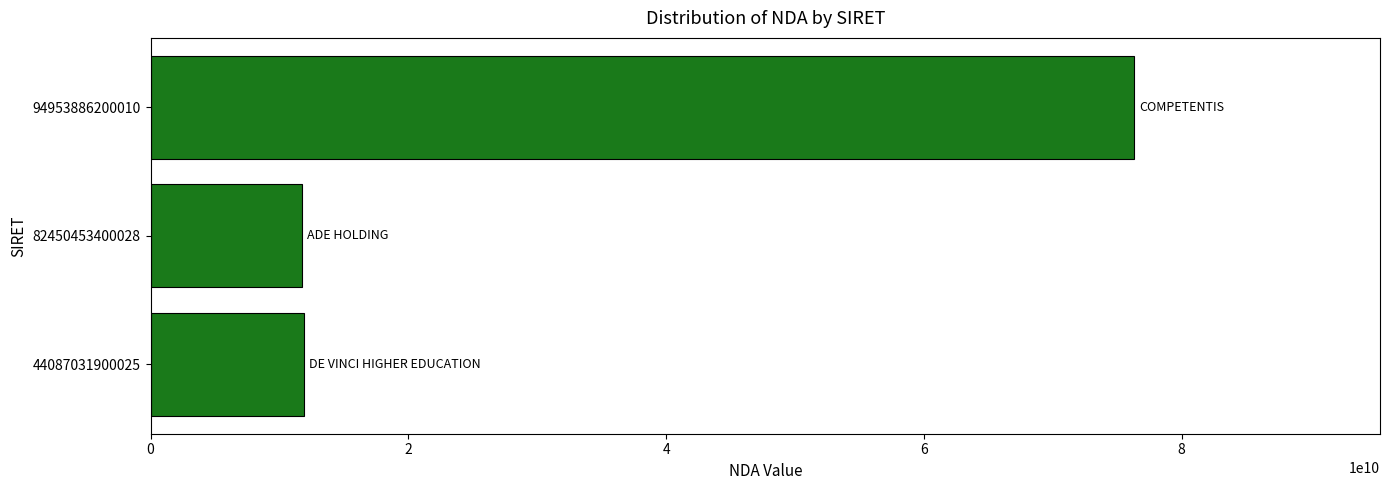

What is the maximum value shown in the chart?

76311220731